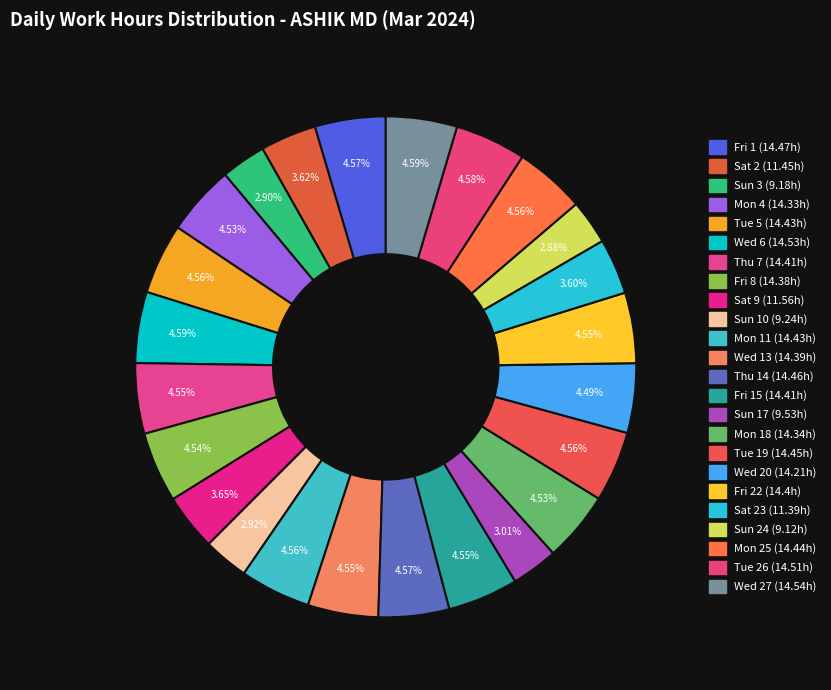

Rank the categories by value from highest to lowest.

Wed 27, Wed 6, Tue 26, Fri 1, Thu 14, Tue 19, Mon 25, Tue 5, Mon 11, Thu 7, Fri 15, Fri 22, Wed 13, Fri 8, Mon 18, Mon 4, Wed 20, Sat 9, Sat 2, Sat 23, Sun 17, Sun 10, Sun 3, Sun 24